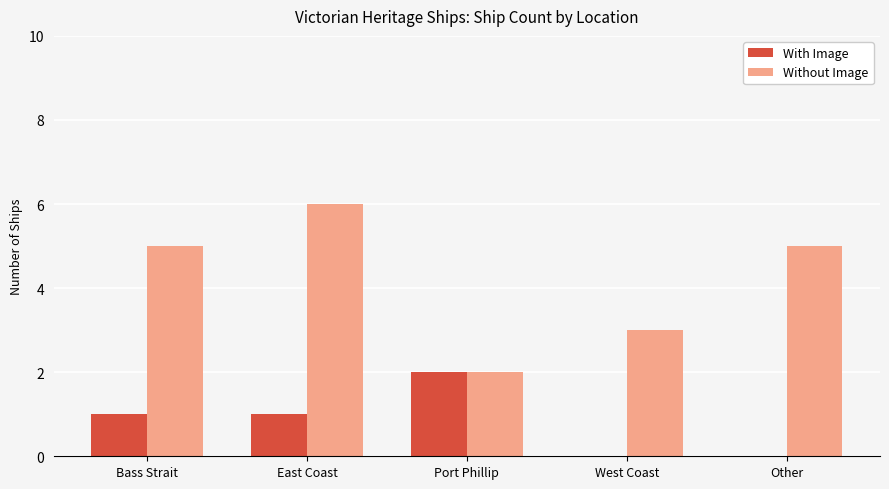

What is the sum of the Without Image values at West Coast and East Coast?

9